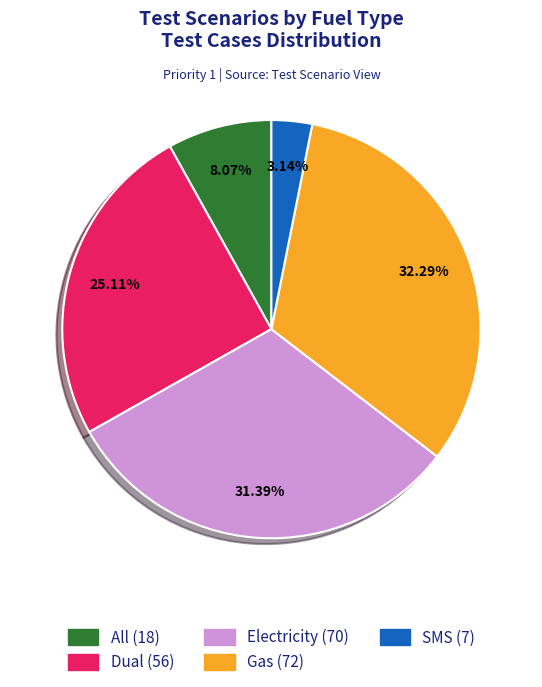

To the nearest percent, what percentage of the pie is SMS?

3%